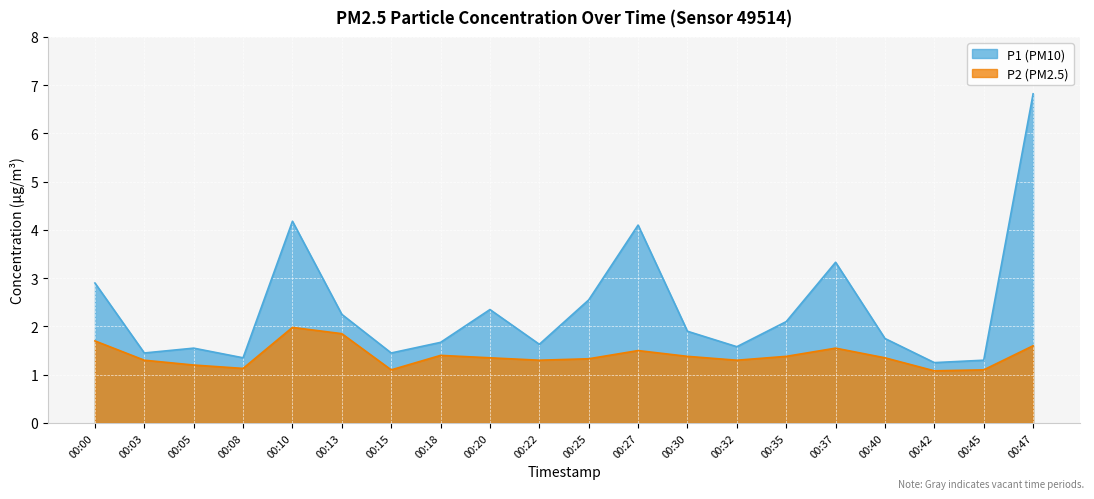

What is the spread (max minus min) of values at 00:15?

0.3